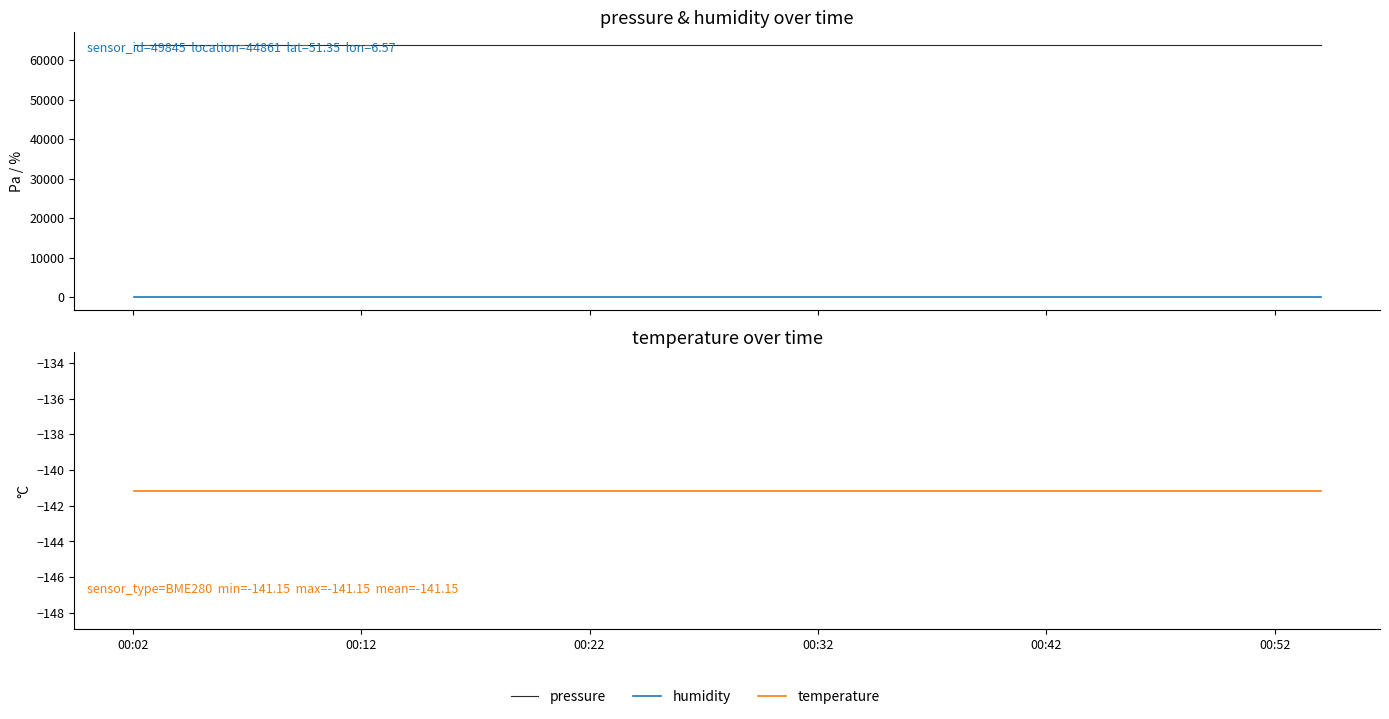

True or false: pressure and temperature intersect in this chart.

False